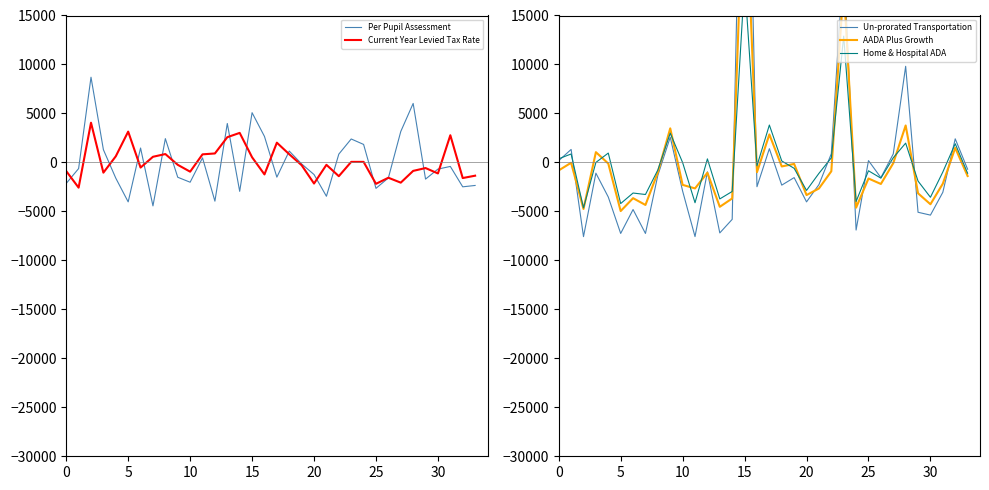

Is it true that Current Year Levied Tax Rate equals -1224.4 at 16?

True